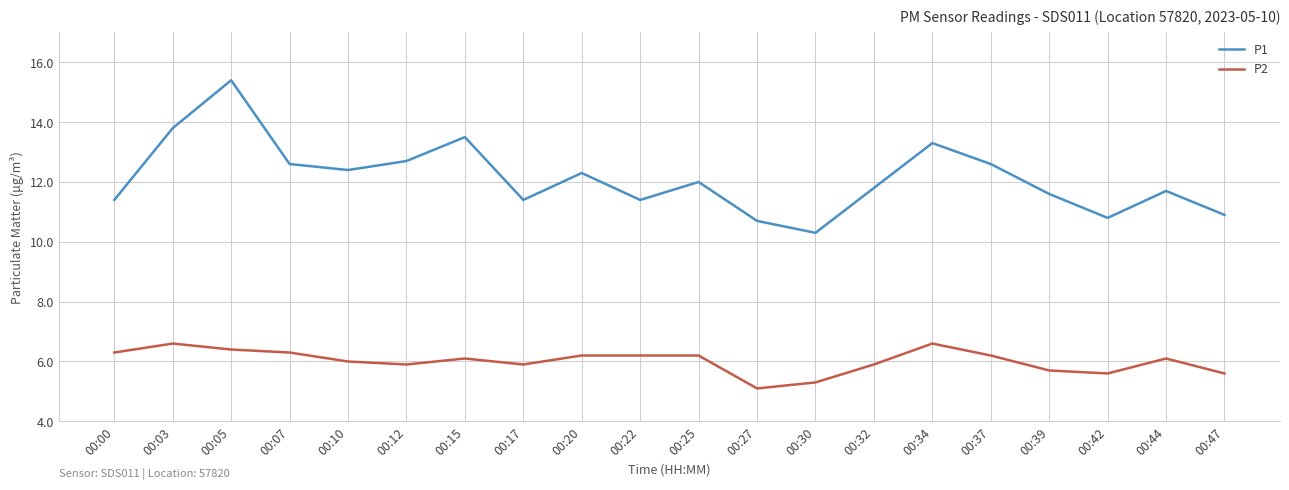

True or false: P1 and P2 intersect in this chart.

False